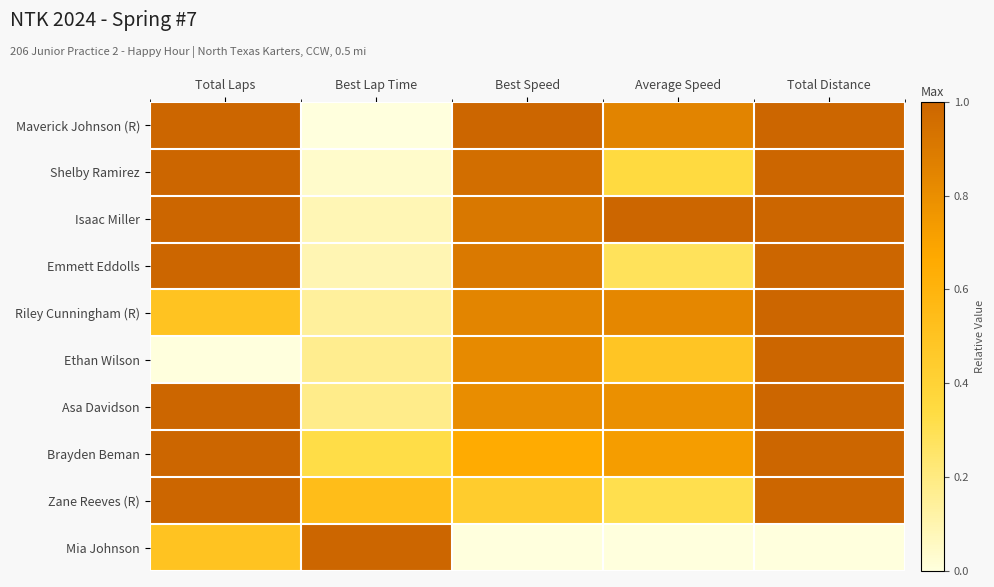

What is the maximum value shown in the chart?

1.0